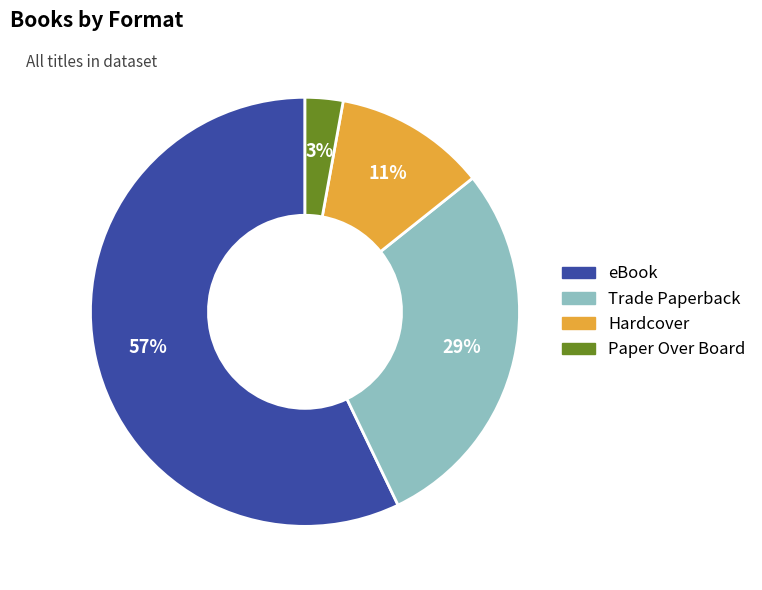

What is the largest slice in the pie chart?

eBook